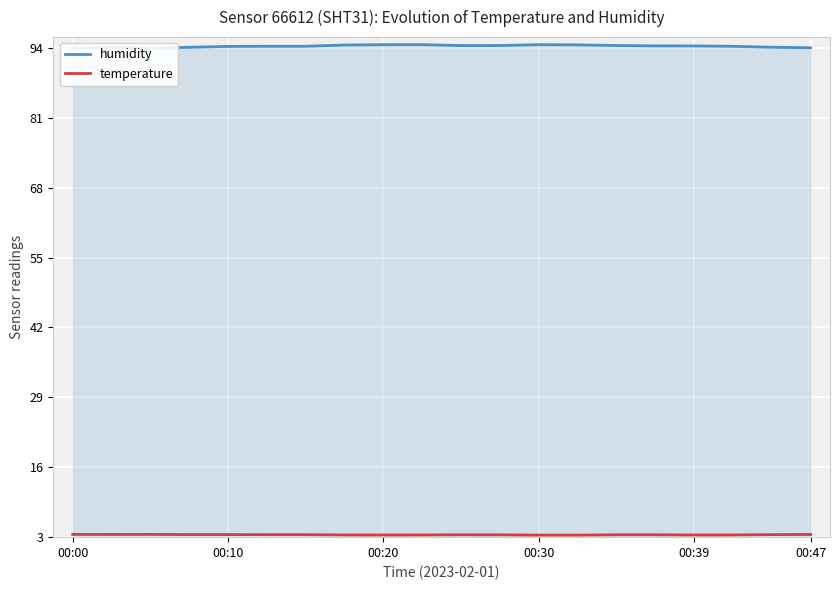

What is the highest value of the temperature series?

3.5